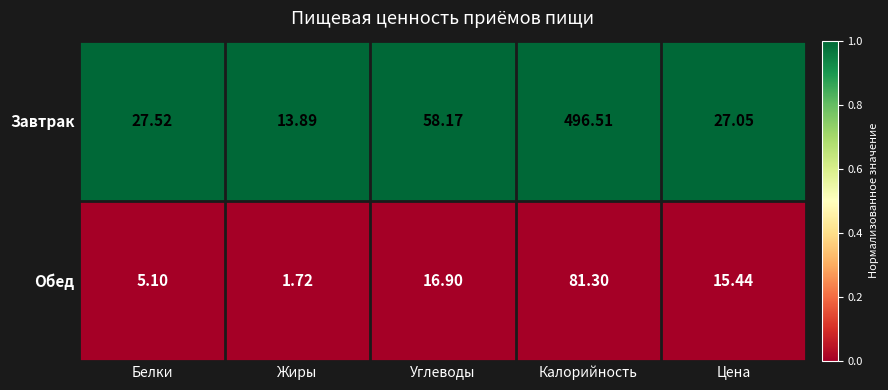

Where does the Завтрак series first go above 27?

Белки